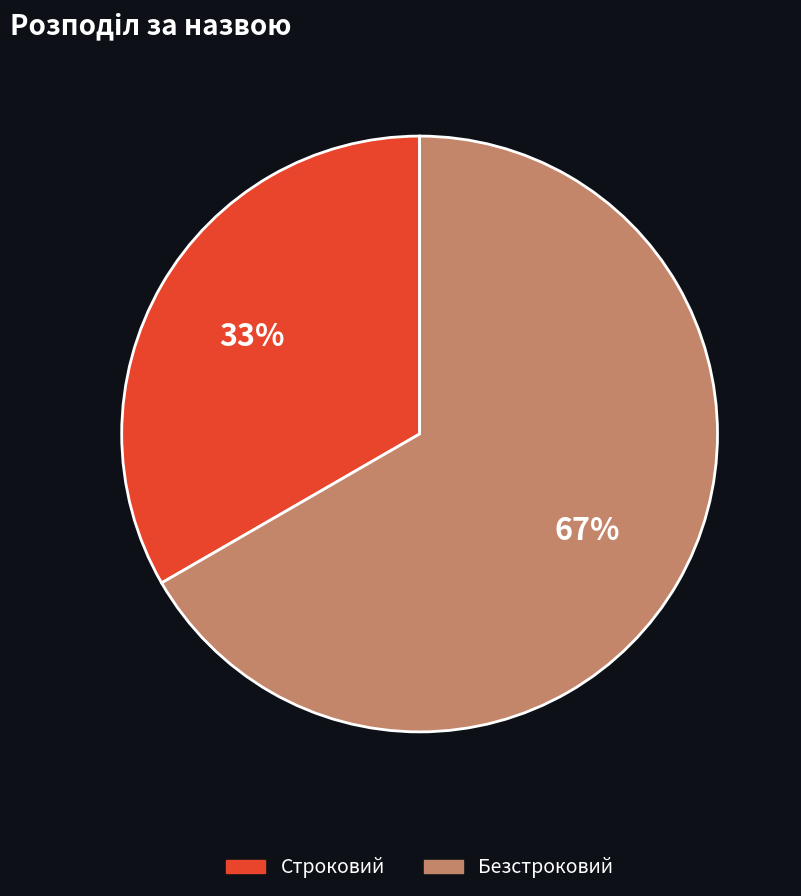

Which has a higher value, Строковий or Безстроковий?

Безстроковий